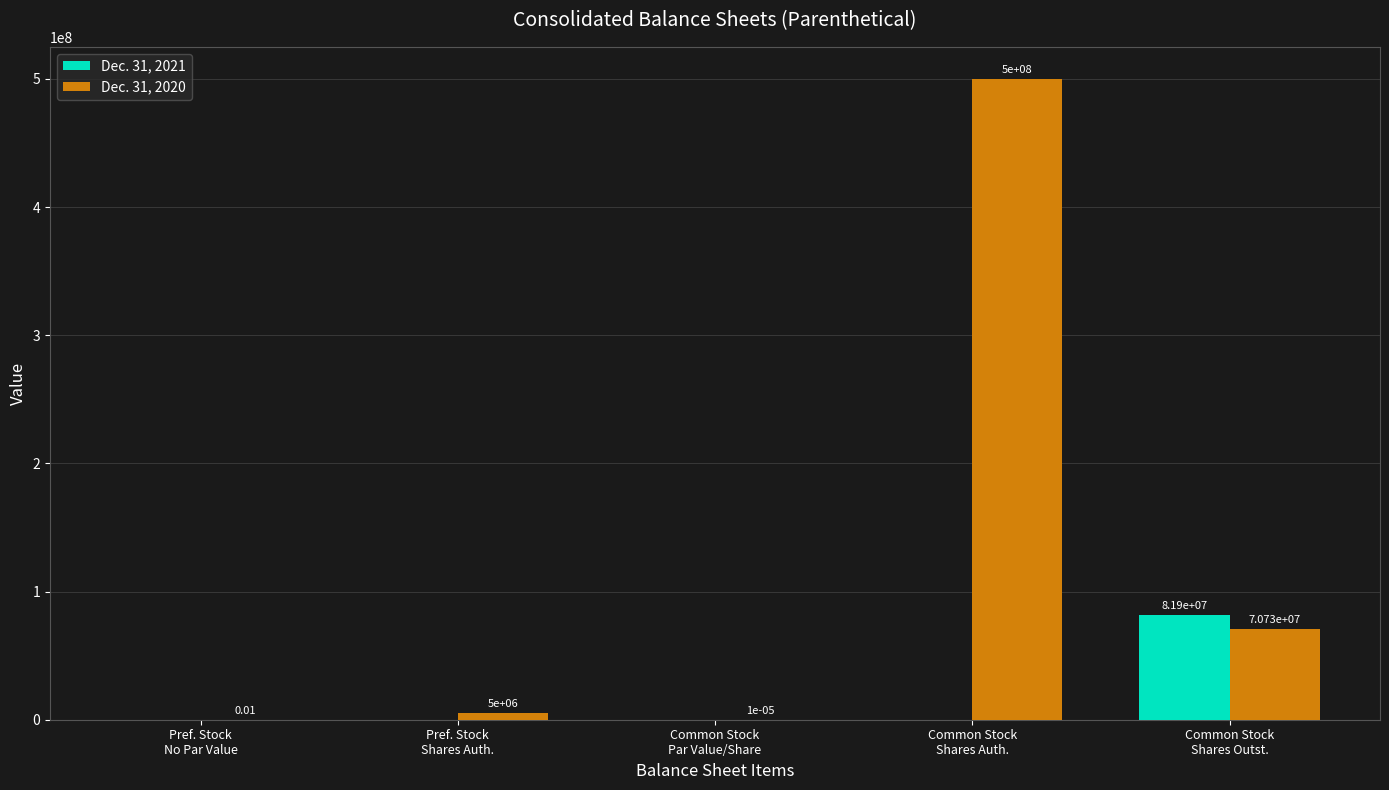

Which series has the largest total across all categories?

Dec. 31, 2020